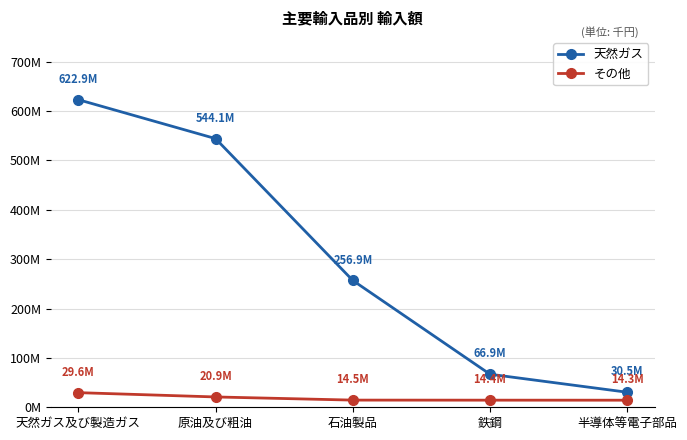

List the labels in order of 天然ガス value, smallest first.

半導体等電子部品, 鉄鋼, 石油製品, 原油及び粗油, 天然ガス及び製造ガス